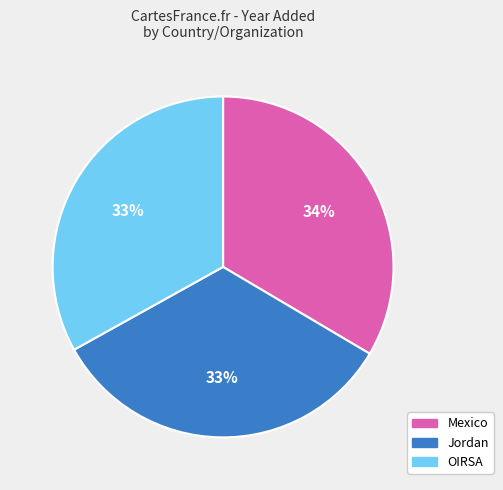

How many slices are in this pie chart?

3